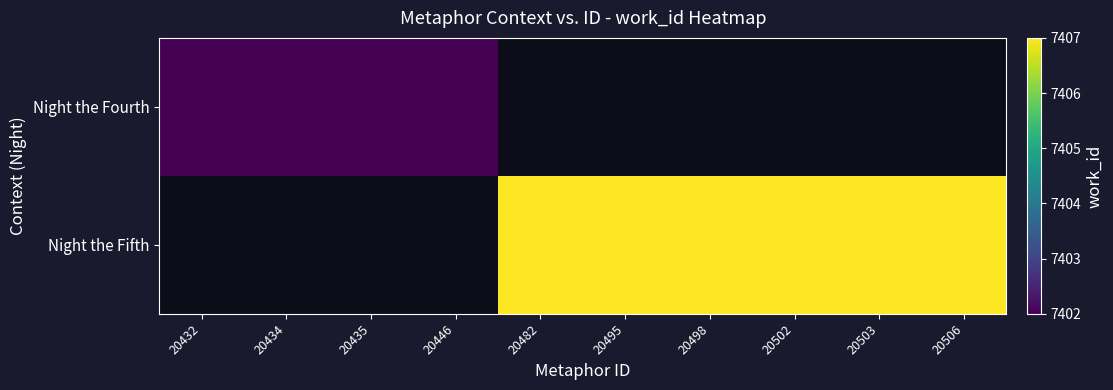

Which has a higher value, 20482 or 20495?

20495